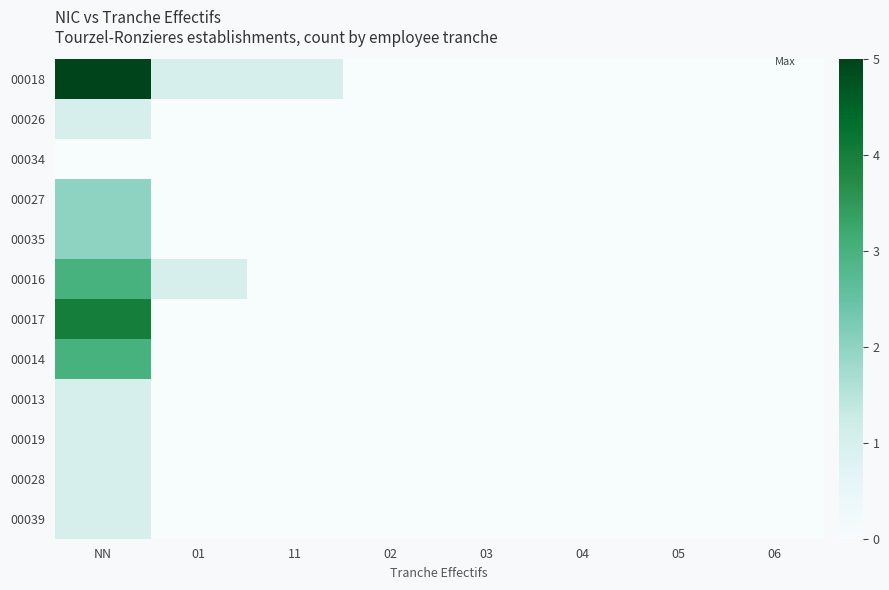

At 03, list the series in order from smallest to largest.

00018, 00026, 00034, 00027, 00035, 00016, 00017, 00014, 00013, 00019, 00028, 00039